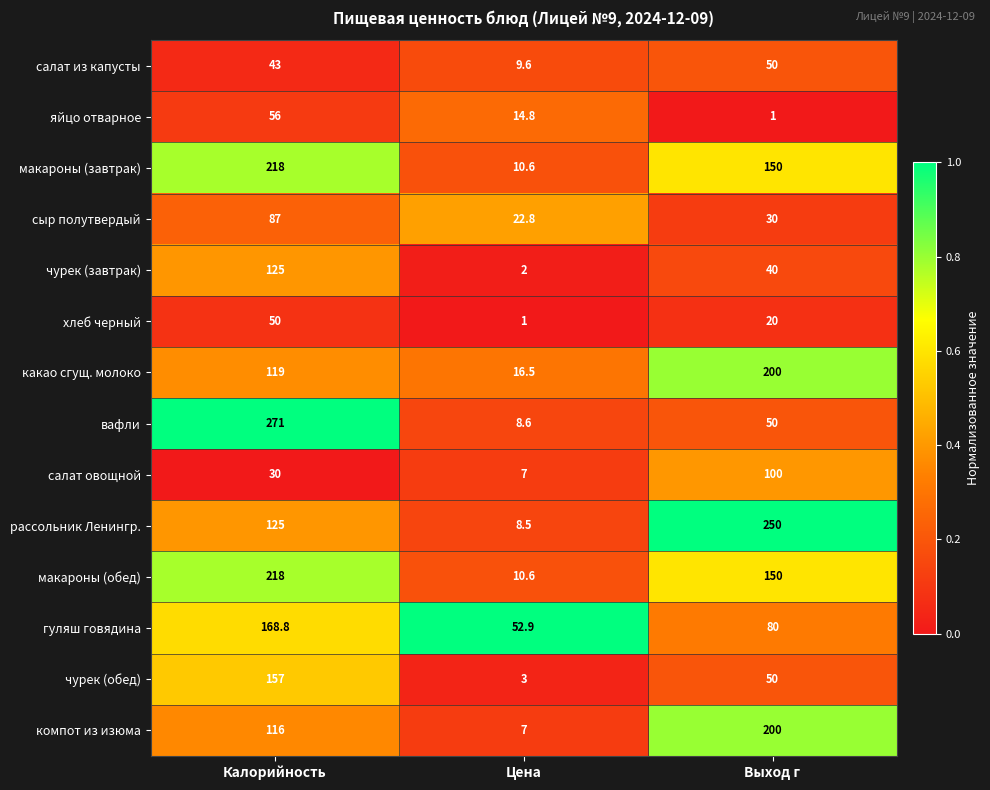

Between Калорийность and Цена, which series saw the biggest shift?

вафли